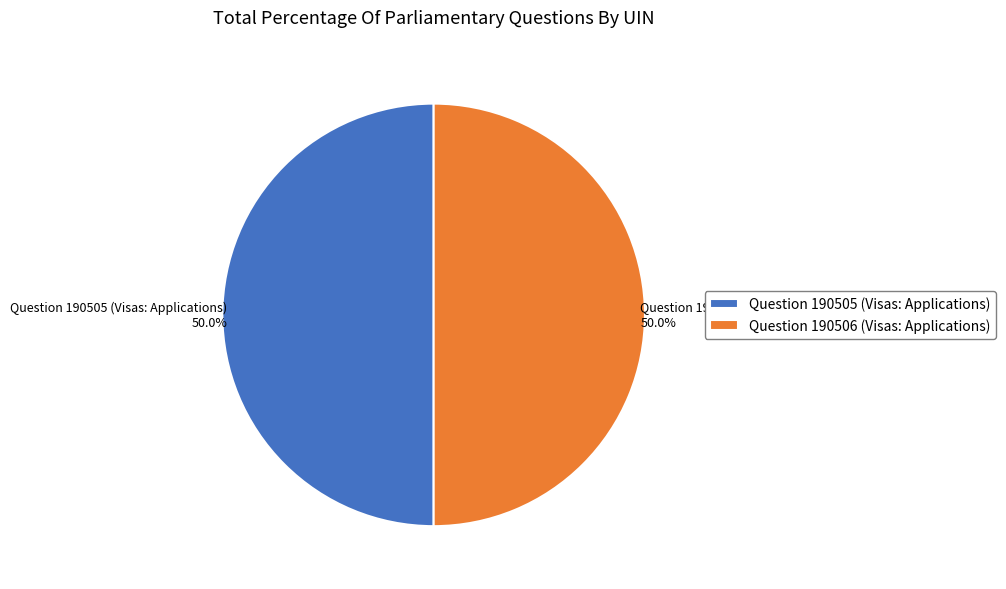

What percentage is the Question 190505 (Visas: Applications) slice, to the nearest percent?

50%